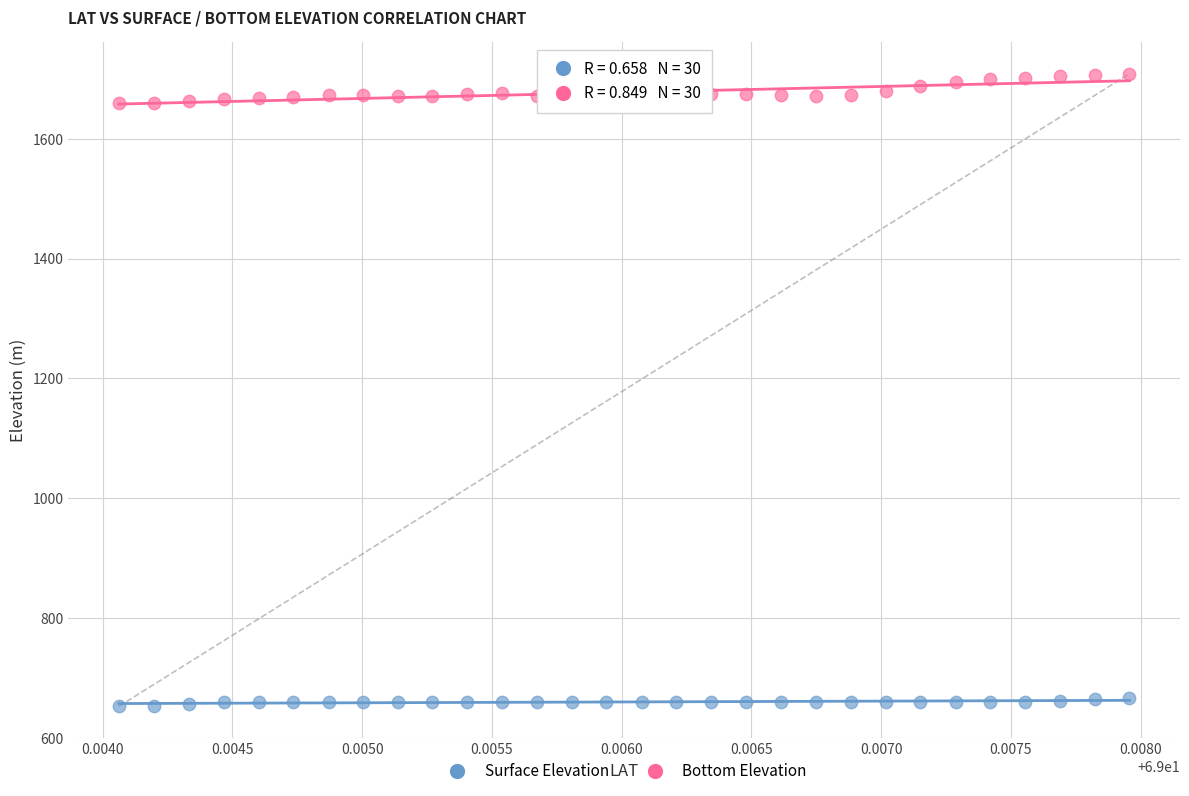

Across all data points, what is the range of Y values (max minus min)?

1056.0